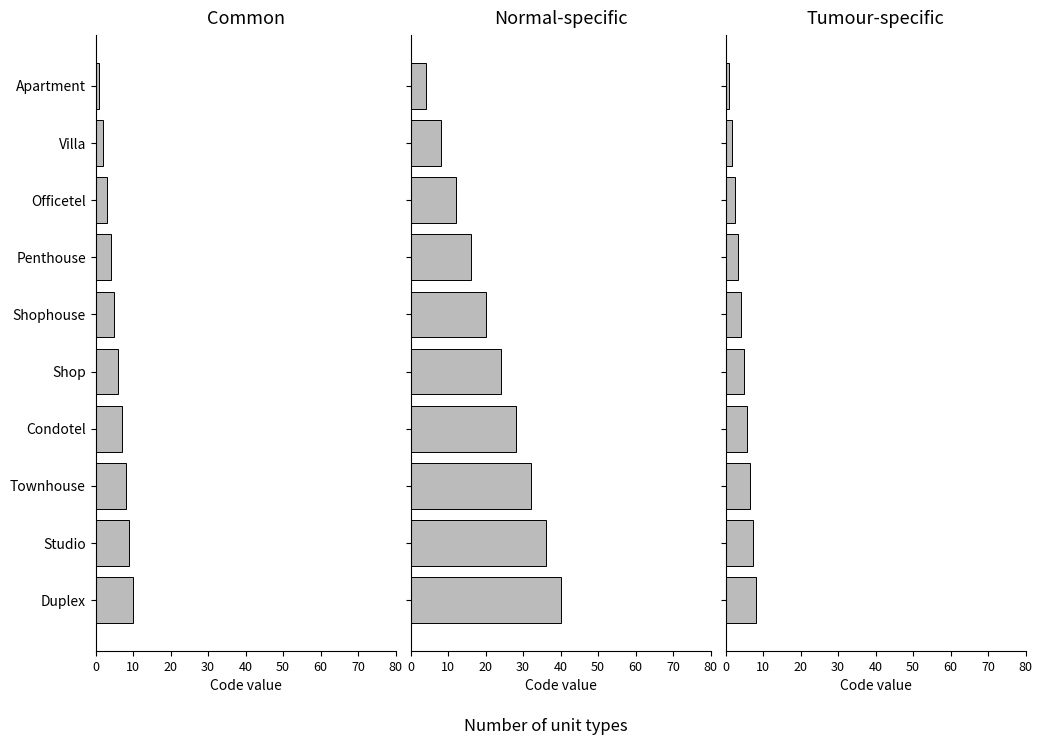

True or false: Common has a value of 0.8 at Officetel.

False